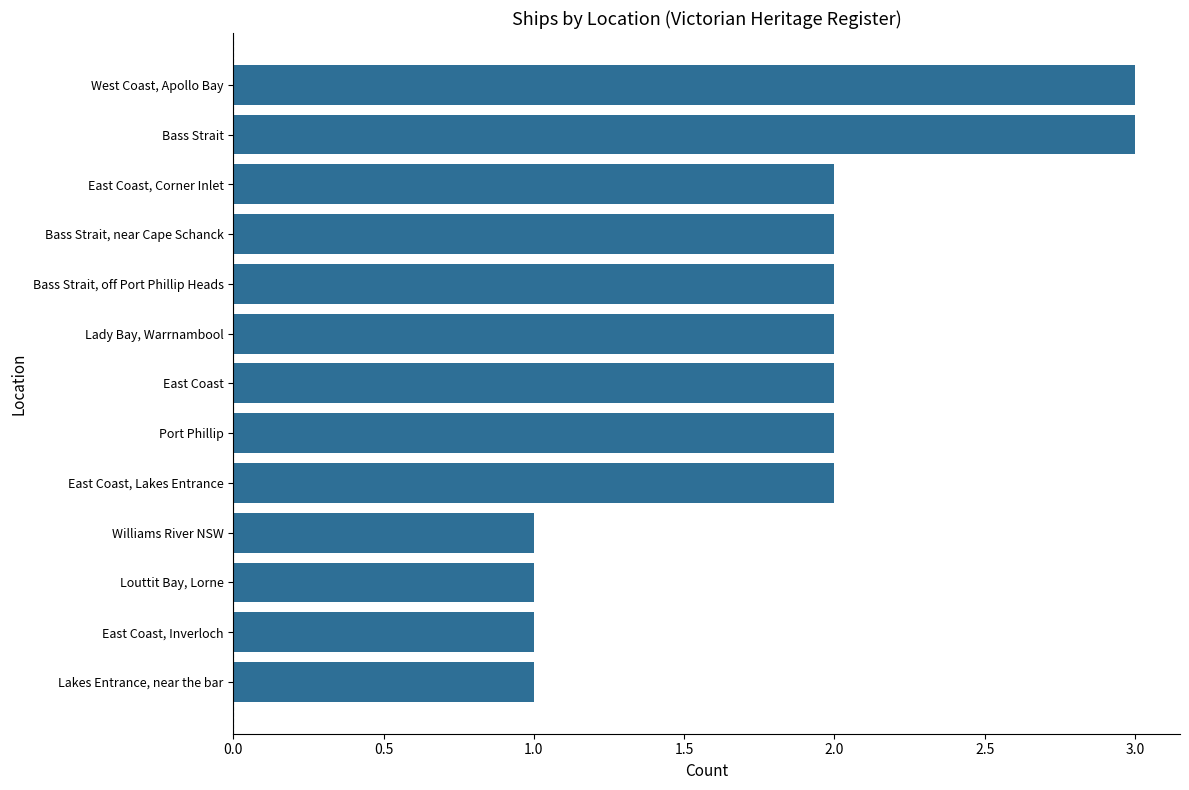

Approximately how many times larger is the value at Bass Strait, off Port Phillip Heads compared to West Coast, Apollo Bay?

0.7